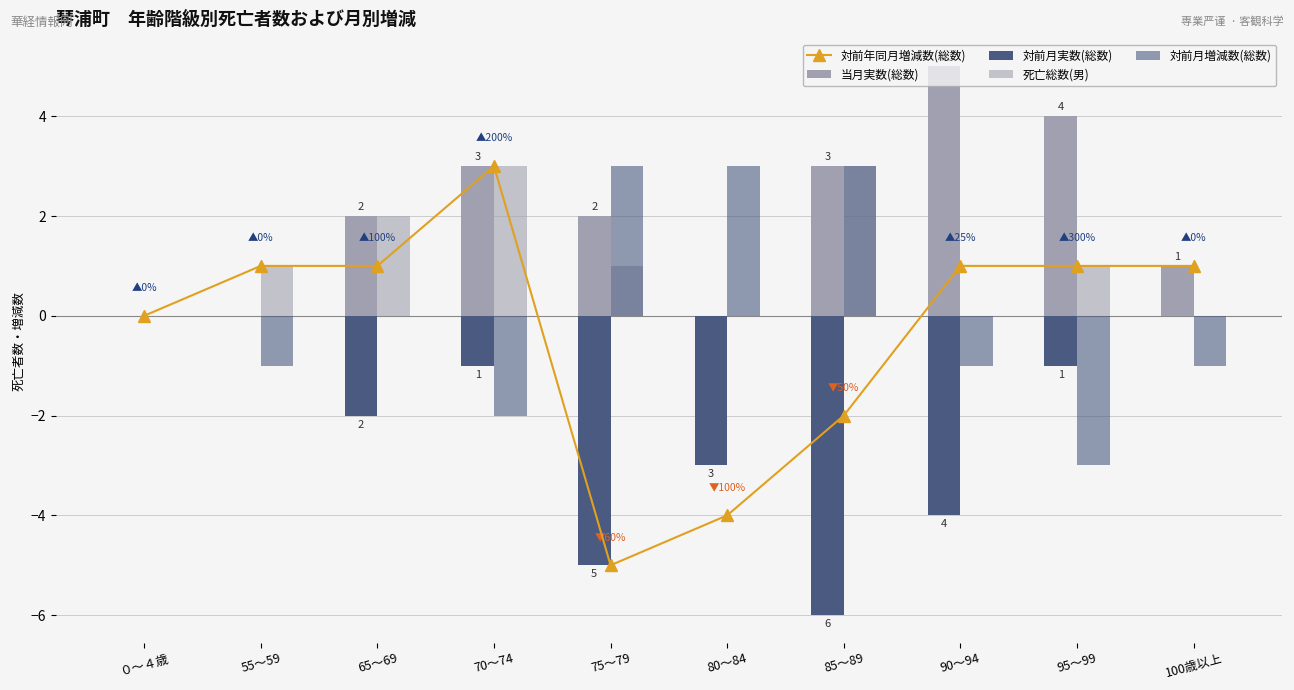

How many groups of bars are there?

10